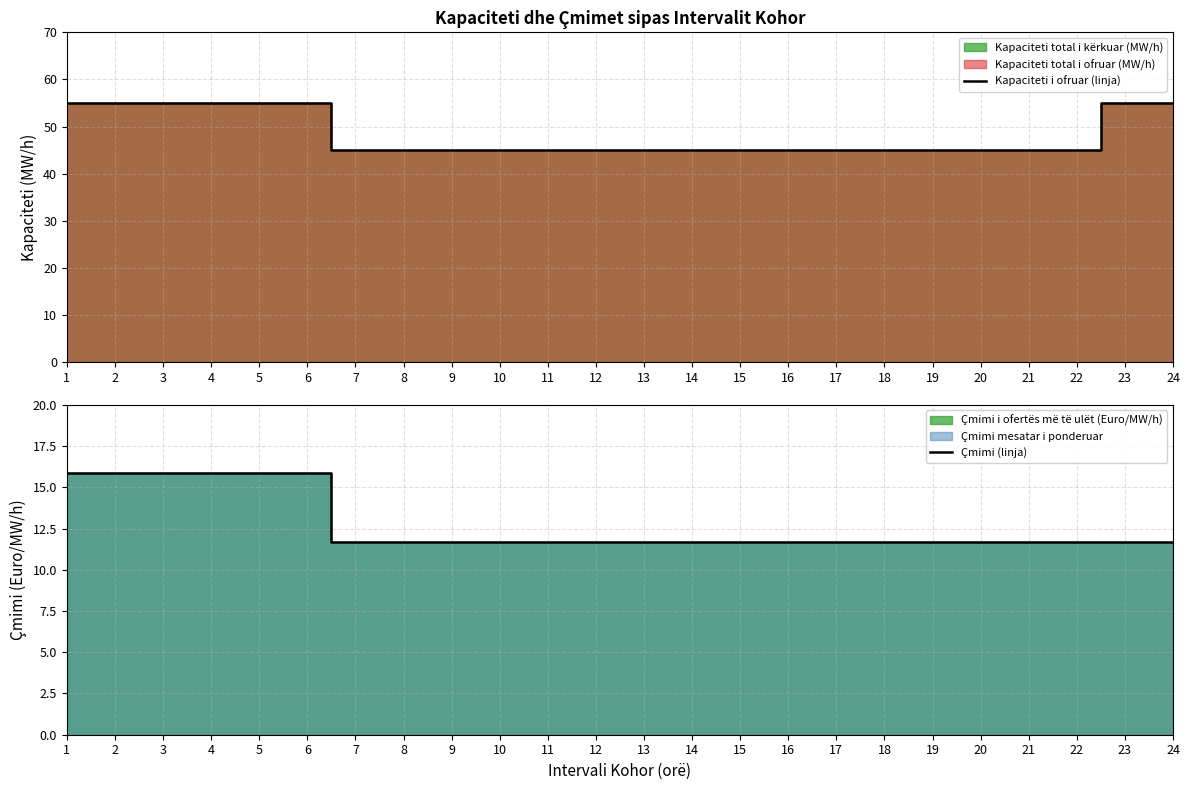

True or false: Kapaciteti i ofruar (linja) has a value of 25.9 at 19.

False